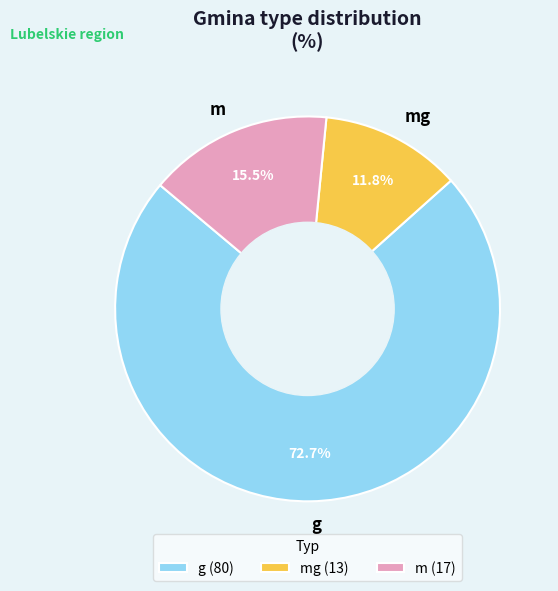

Is there any slice that represents more than half of the pie?

Yes